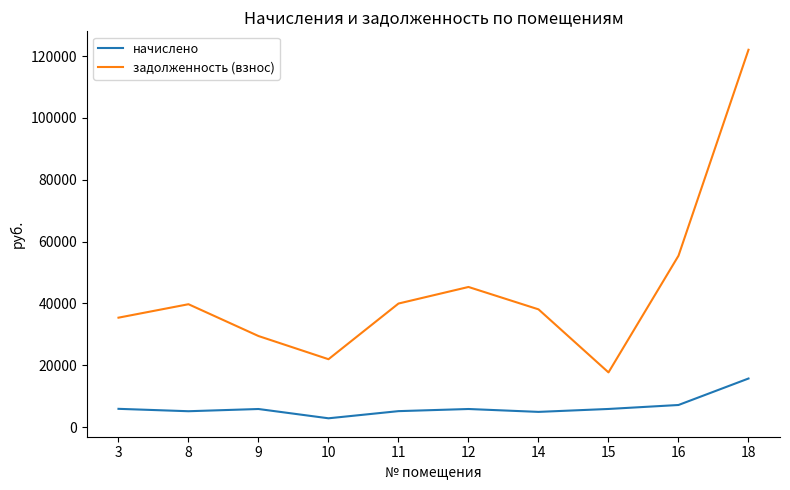

What is the smallest value displayed?

2820.2